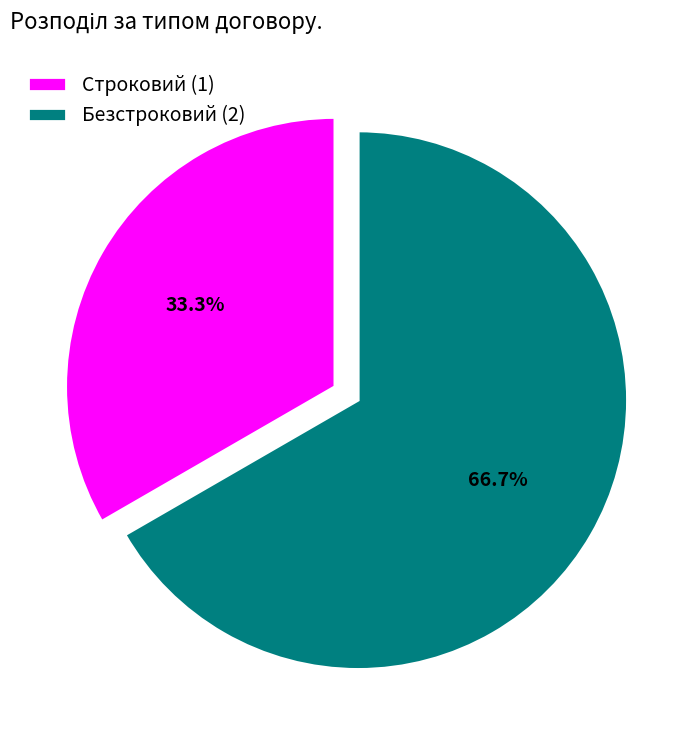

To the nearest percent, what is the difference between the largest and smallest slice percentages?

33%